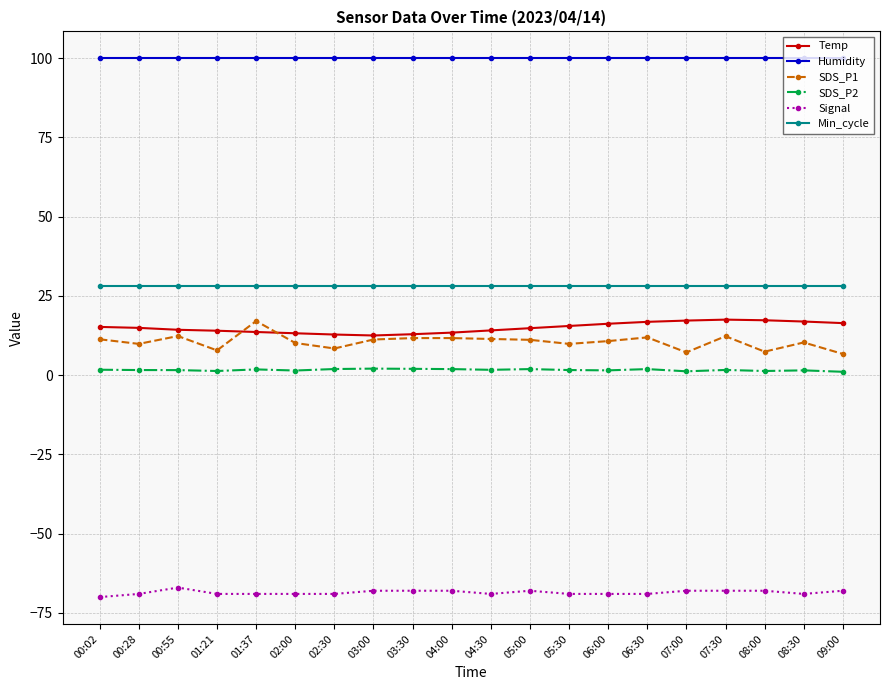

True or false: Humidity has a value of 46.0 at 07:00.

False